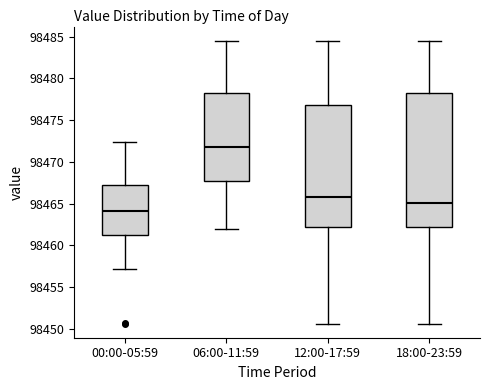

Which box has the lowest median line?

00:00-05:59